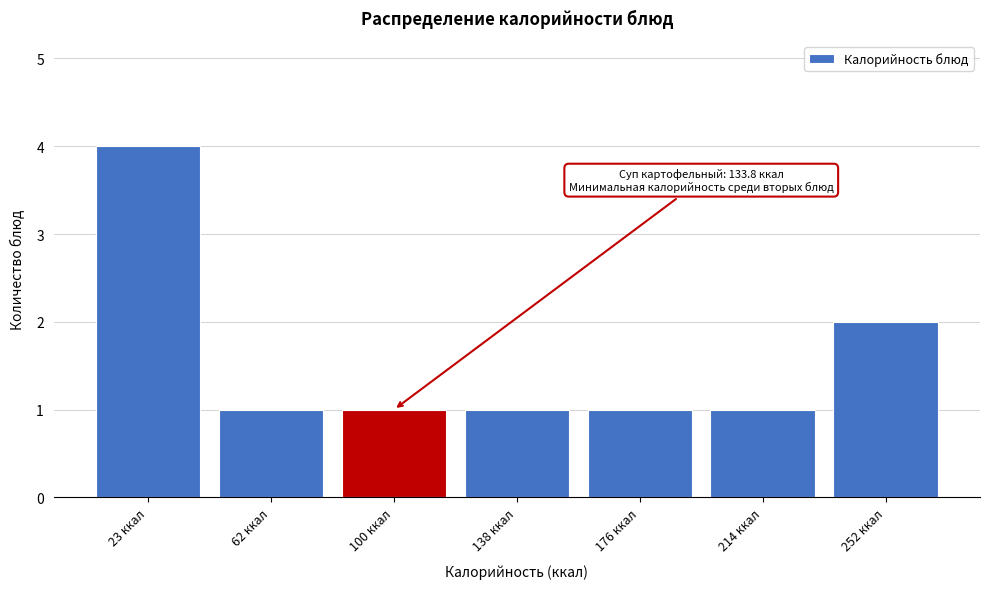

Reading right to left, transcribe all the data shown in this chart.

2	1	1	1	1	1	4